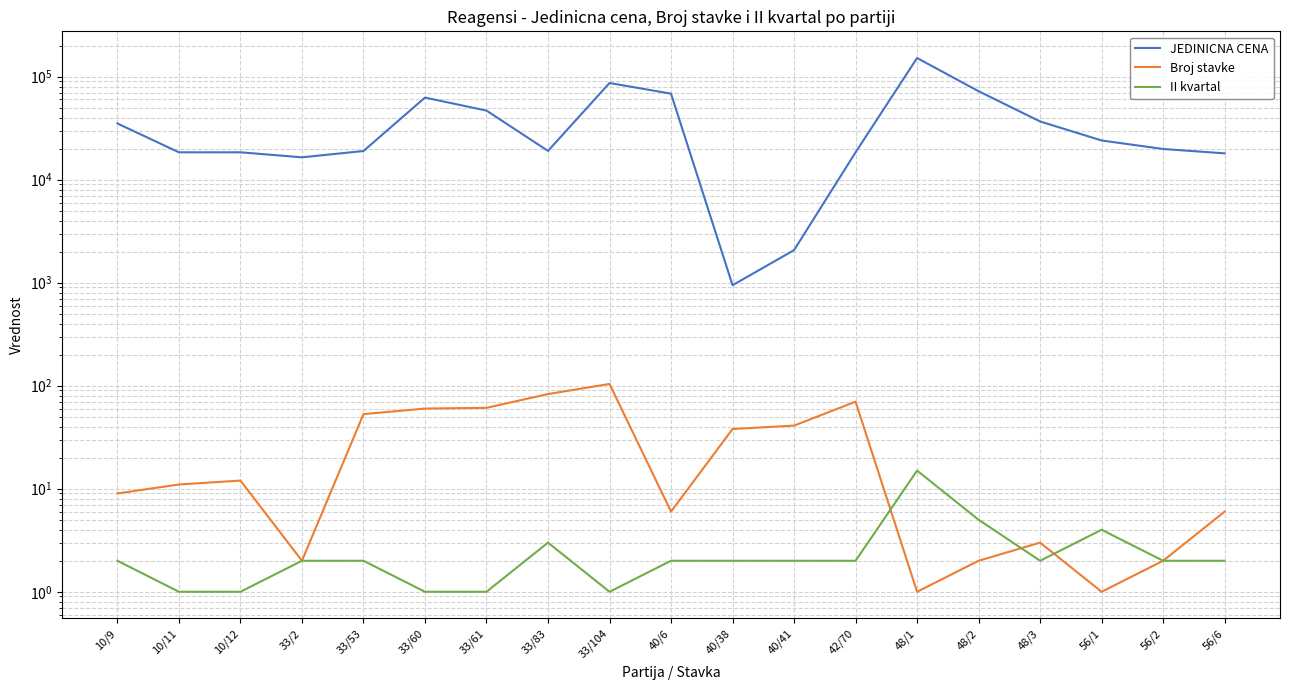

At which label is JEDINICNA CENA closest to 76260?

48/2